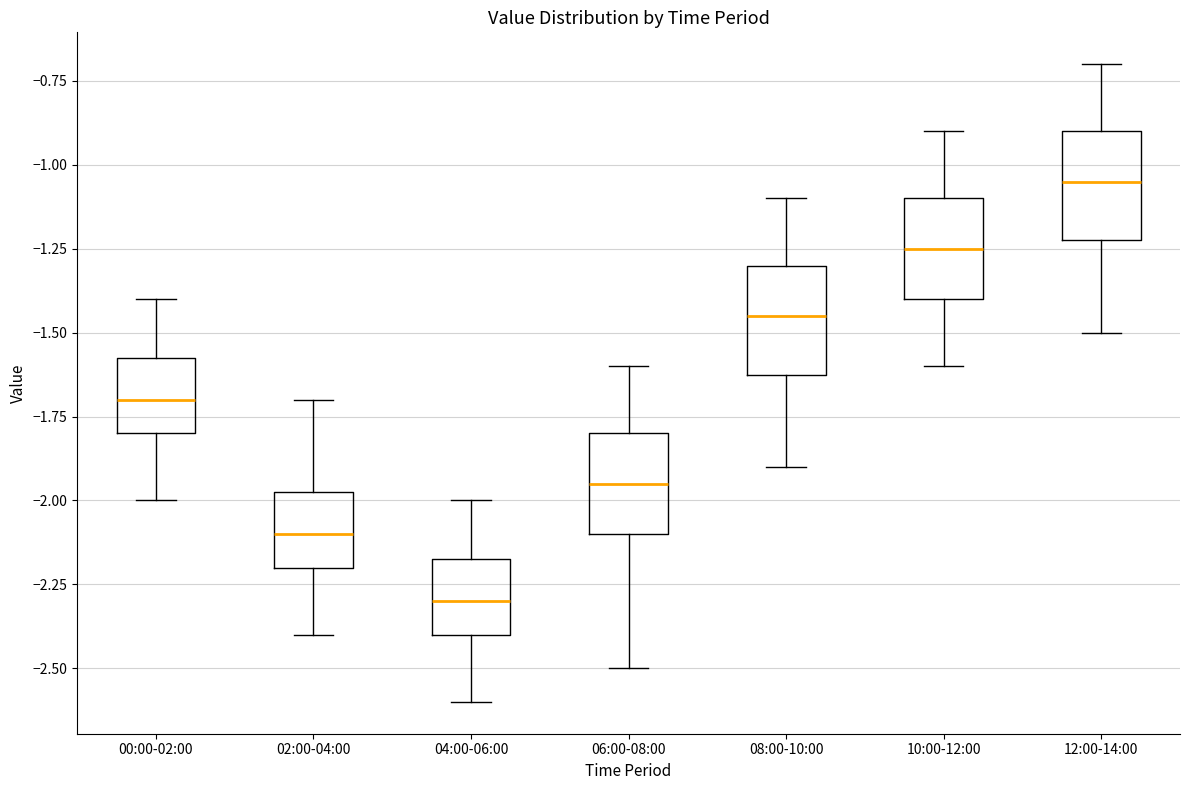

Reading left to right, read every box against the y-axis: the position of its median line, the range the box covers, and the ends of its whiskers. The values are not printed on the chart, so give them approximately, as read against the axis.

00:00-02:00: median -1.70, box -1.80 to -1.55, whiskers -2.00 to -1.40
02:00-04:00: median -2.10, box -2.20 to -1.95, whiskers -2.40 to -1.70
04:00-06:00: median -2.30, box -2.40 to -2.15, whiskers -2.60 to -2.00
06:00-08:00: median -1.95, box -2.10 to -1.80, whiskers -2.50 to -1.60
08:00-10:00: median -1.45, box -1.60 to -1.30, whiskers -1.90 to -1.10
10:00-12:00: median -1.25, box -1.40 to -1.10, whiskers -1.60 to -0.90
12:00-14:00: median -1.05, box -1.20 to -0.90, whiskers -1.50 to -0.70